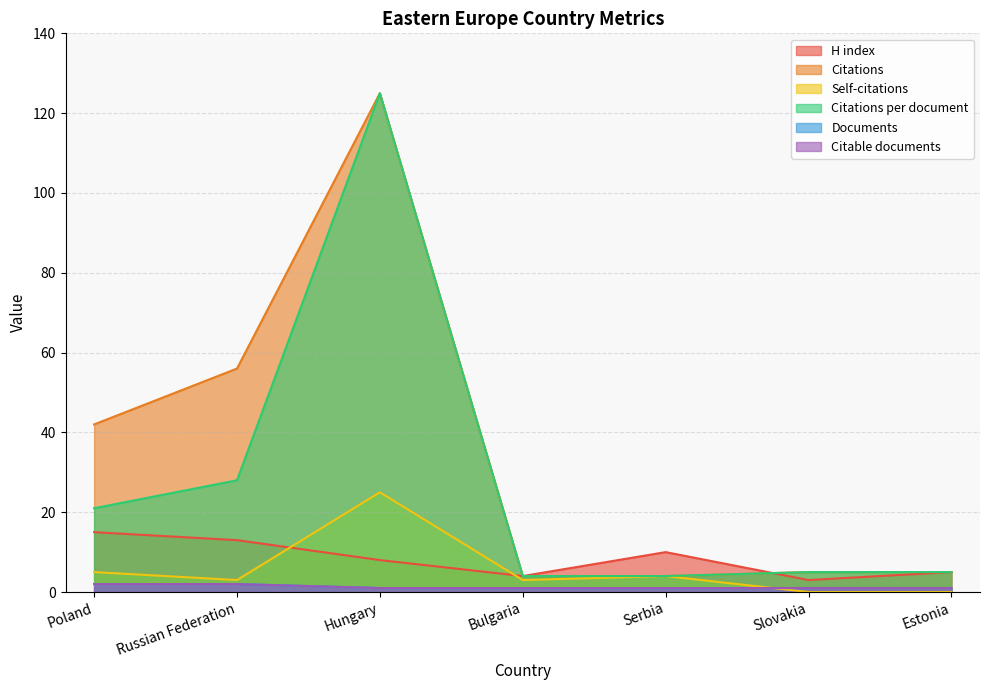

Rank the series at Russian Federation from highest to lowest value.

Citations, Citations per document, H index, Self-citations, Documents, Citable documents